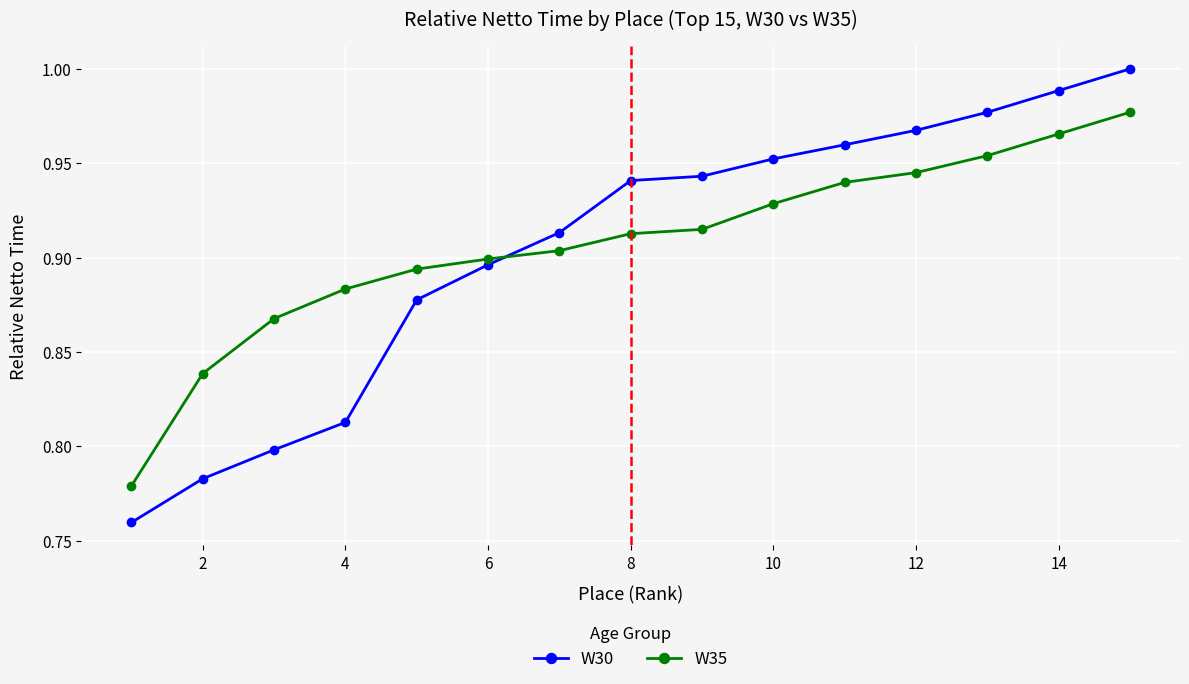

After their last crossing, which series has the higher values: W35 or W30?

W30